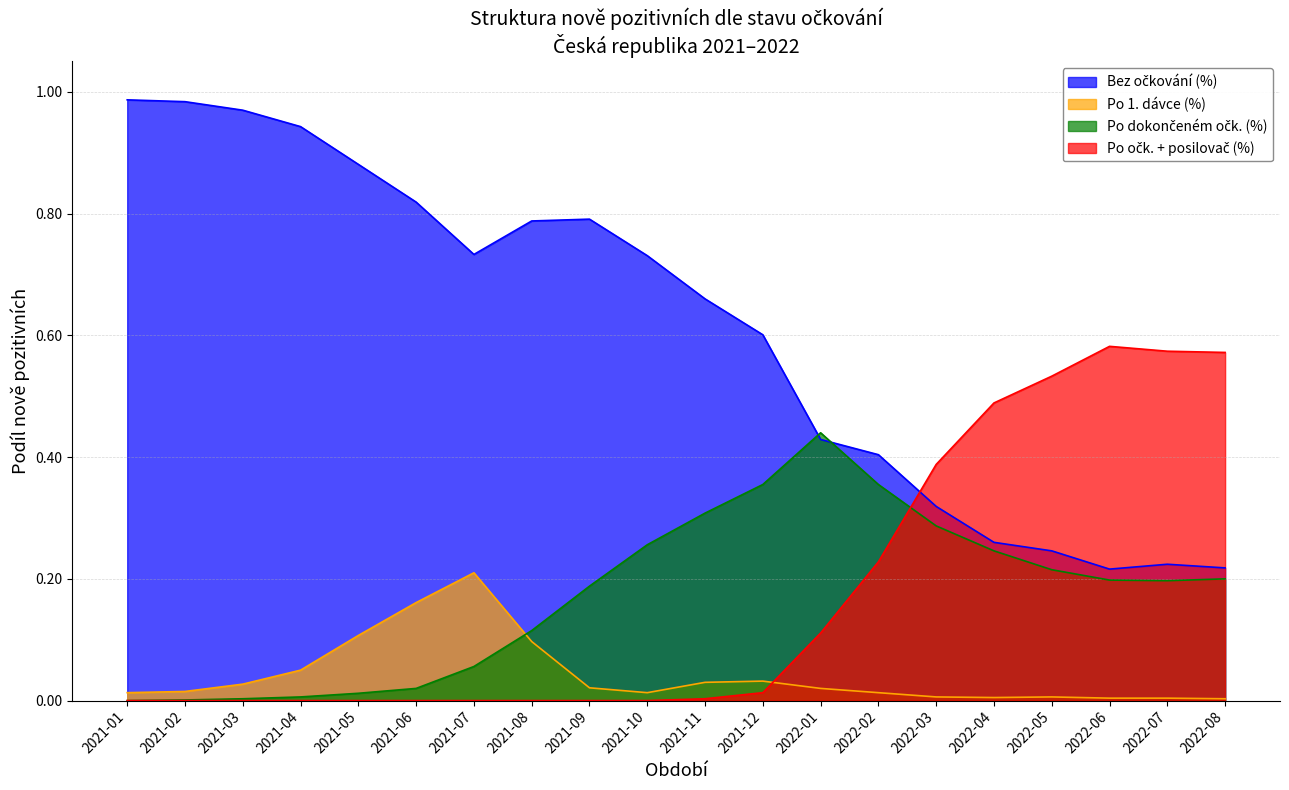

Rank the series by their maximum value, from lowest to highest.

Po 1. dávce (%), Po dokončeném očk. (%), Po očk. + posilovač (%), Bez očkování (%)